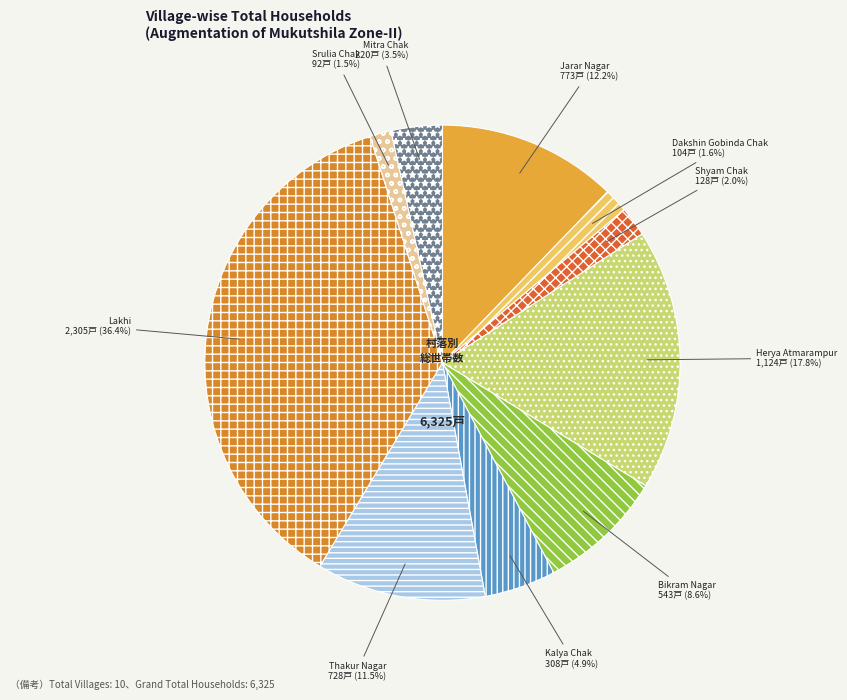

Which category has the biggest portion of the pie?

Lakhi